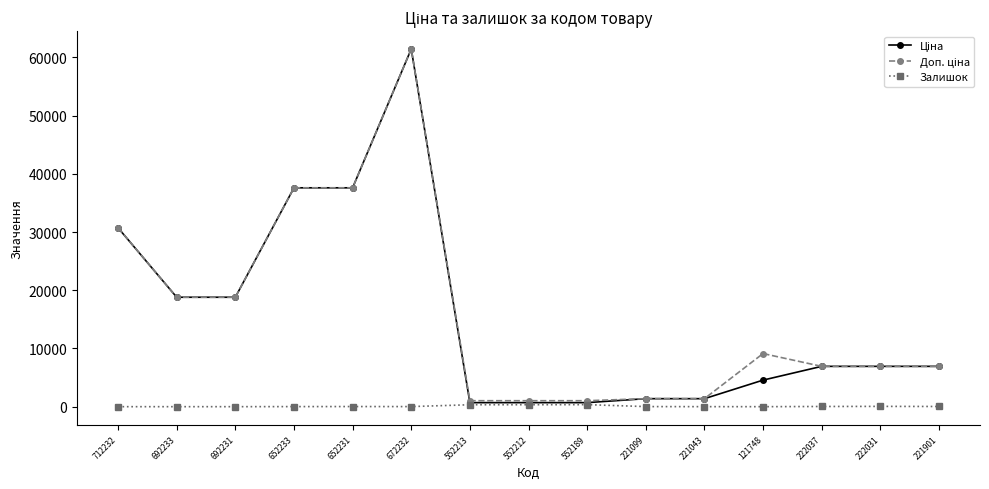

At which category does the chart reach its peak across all series?

672232